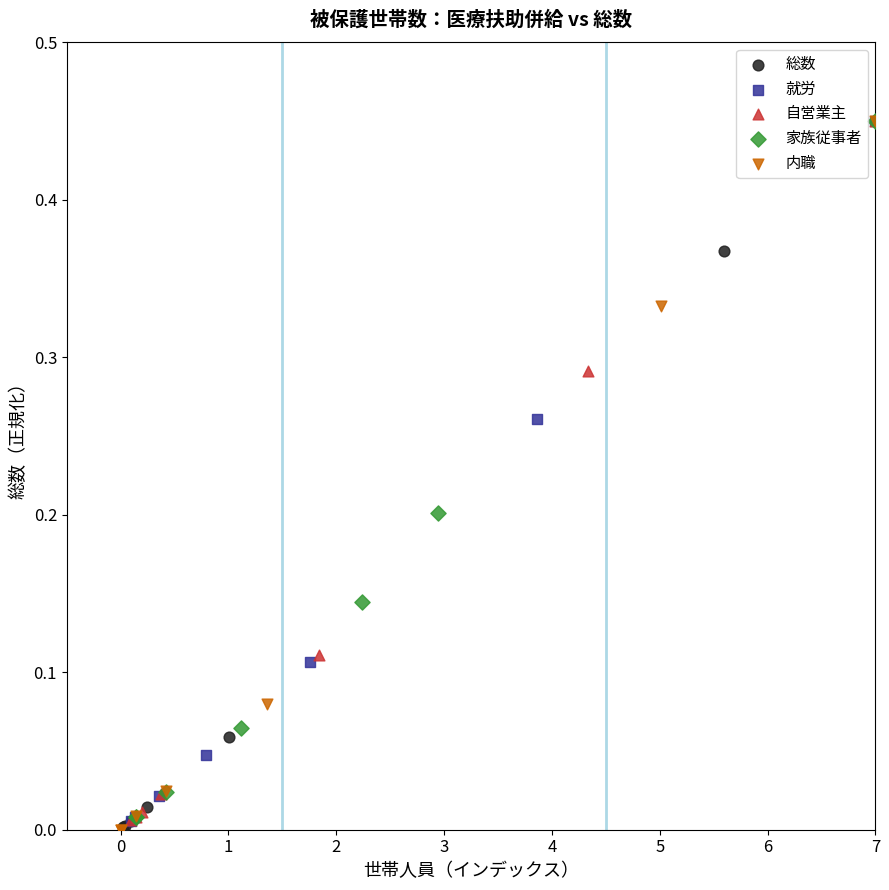

What are all the series names shown in the legend?

総数, 就労, 自営業主, 家族従事者, 内職